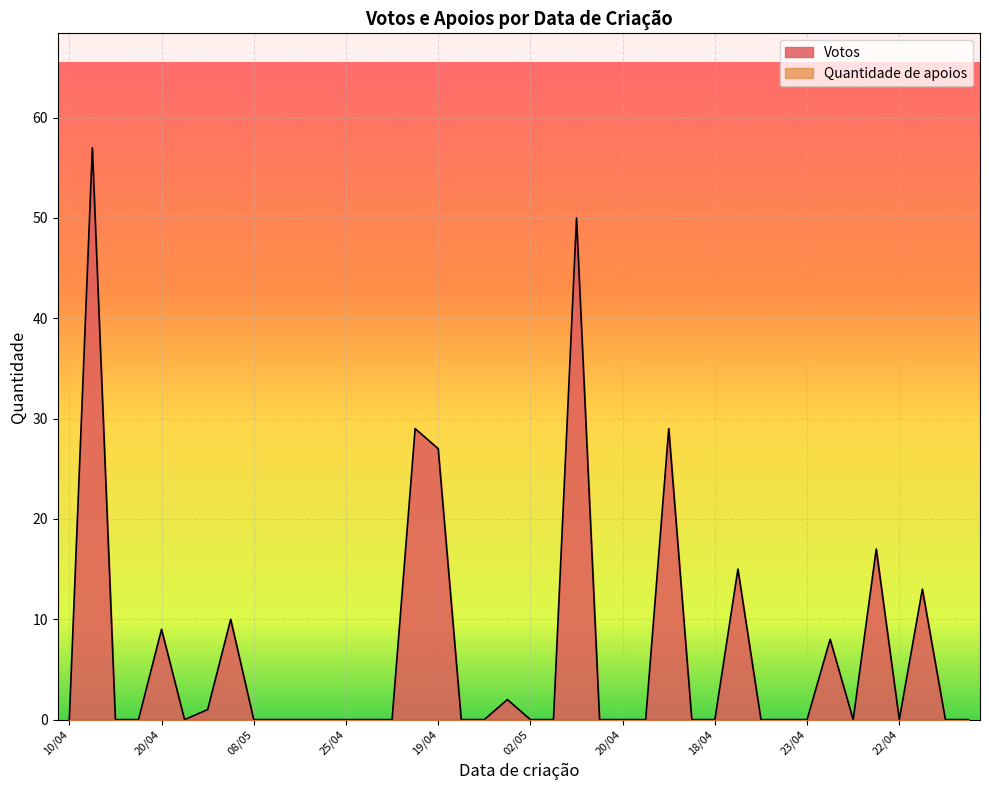

How many series are shown in this chart?

2